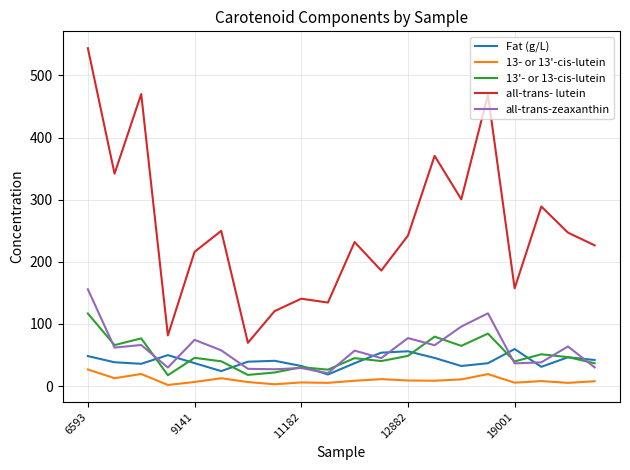

List the series in order of their peak value, lowest first.

13- or 13'-cis-lutein, Fat (g/L), 13'- or 13-cis-lutein, all-trans-zeaxanthin, all-trans- lutein